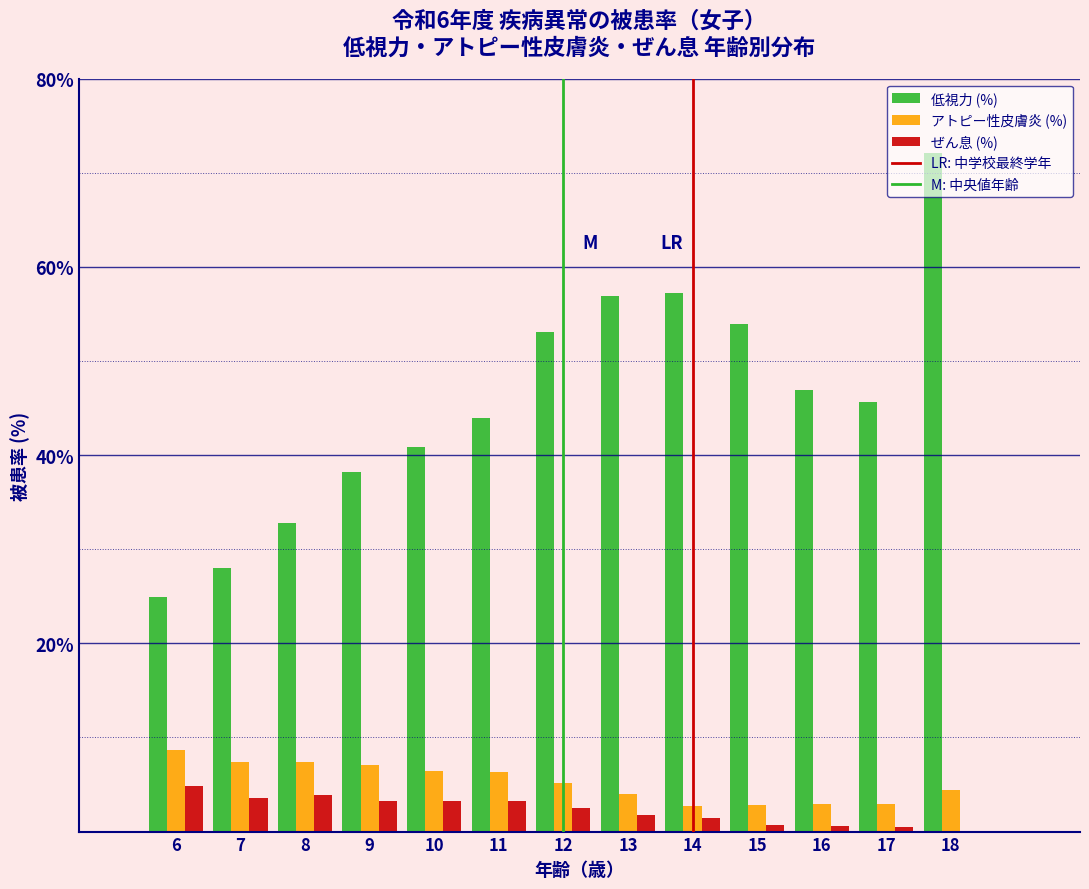

Where is 低視力 (%) nearest to the value 48?

16